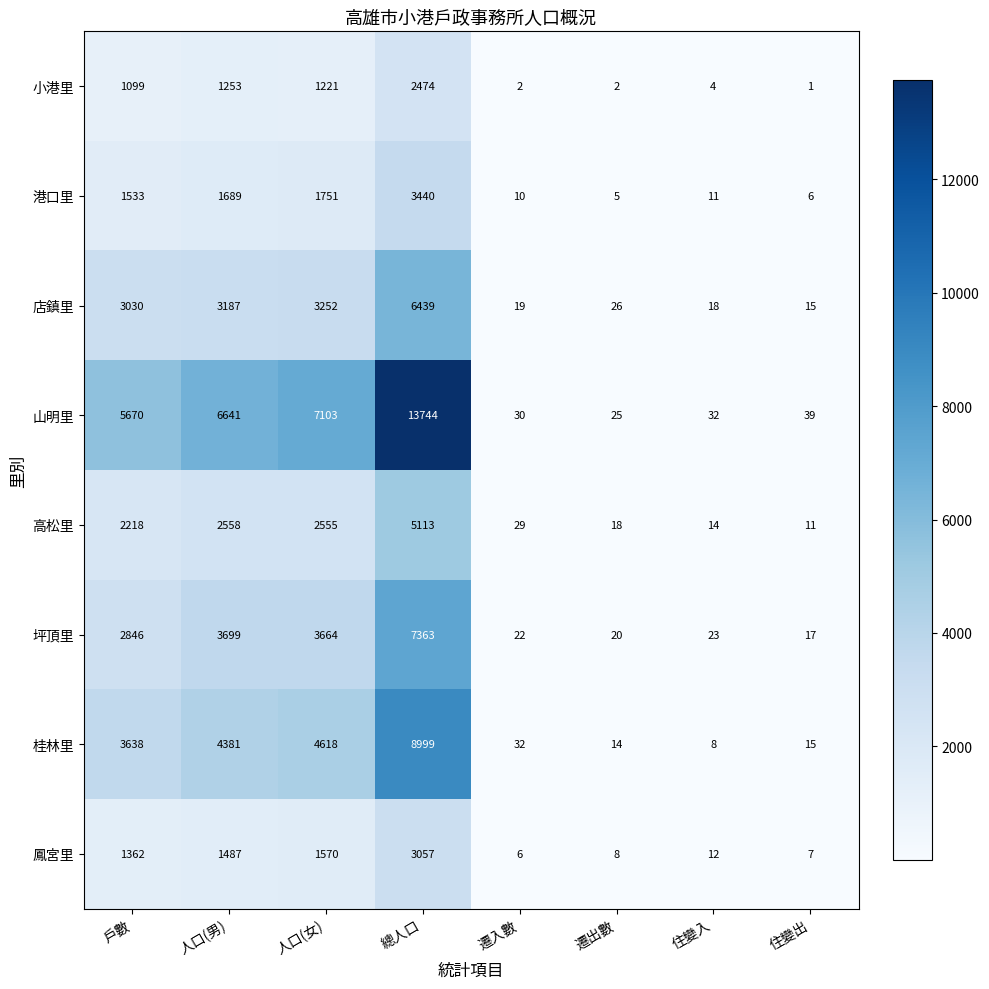

At how many categories does at least one series exceed 3032?

4